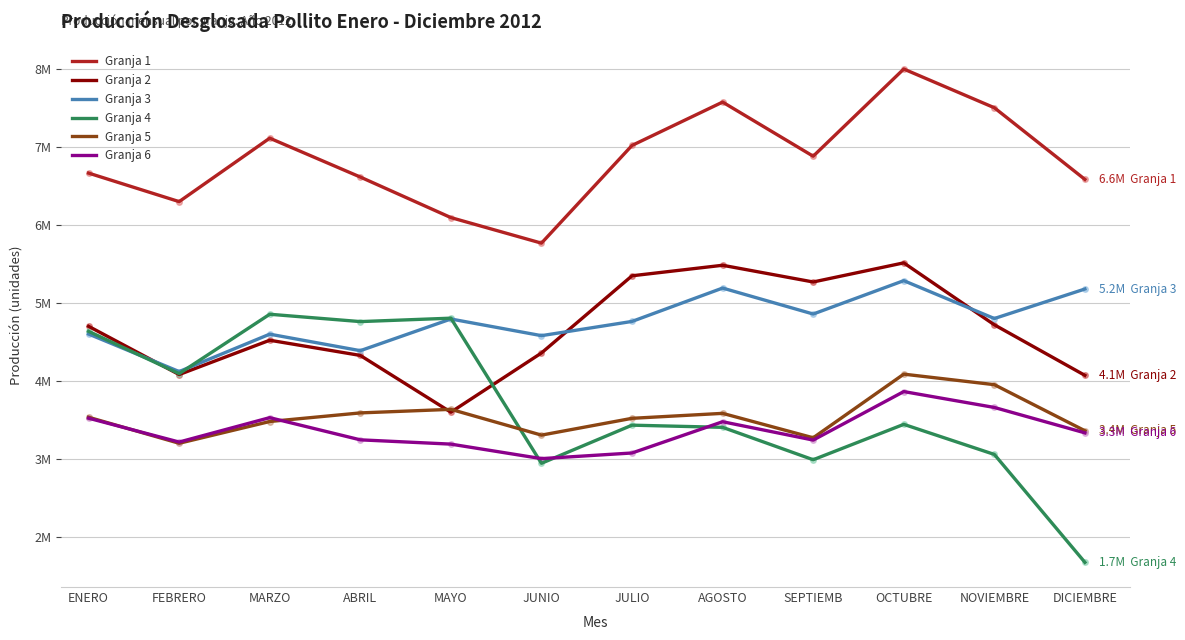

What is the sum of all Granja 1 values?

82144321